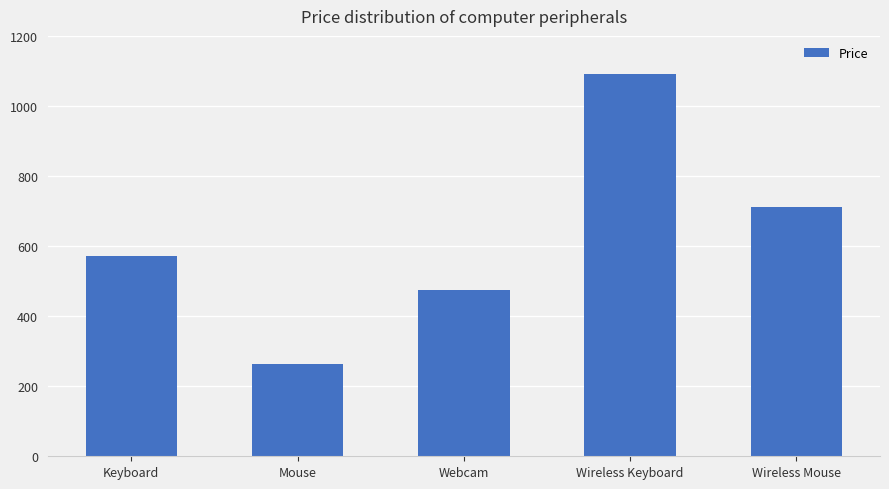

How many series are shown in this chart?

1